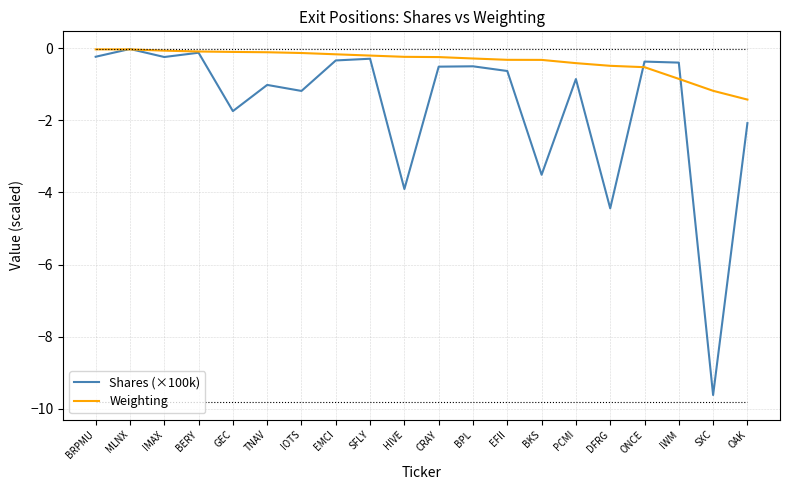

What is the sum of all Shares (×100k) values?

-32.0